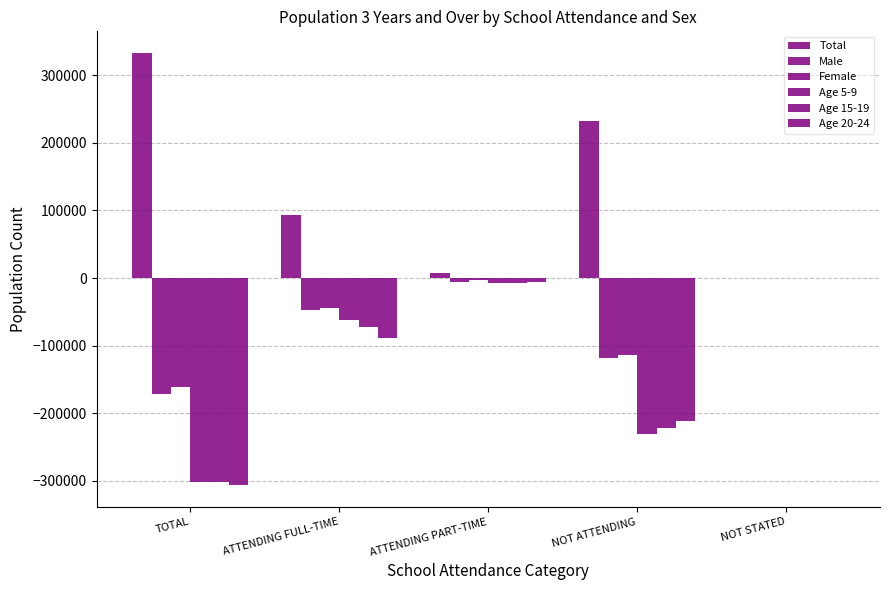

Read the Age 20-24 value at TOTAL.

-306535